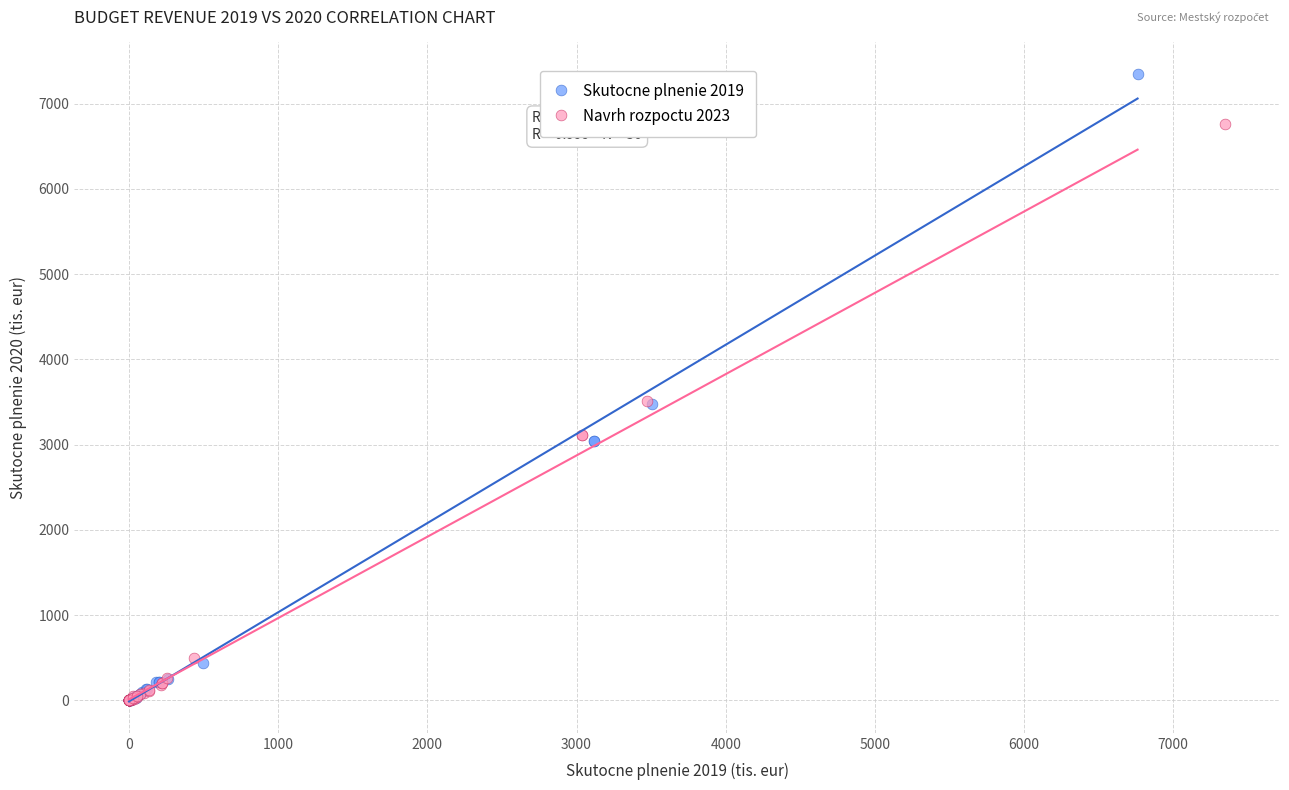

Which series has the largest Y range (max minus min)?

Skutocne plnenie 2019